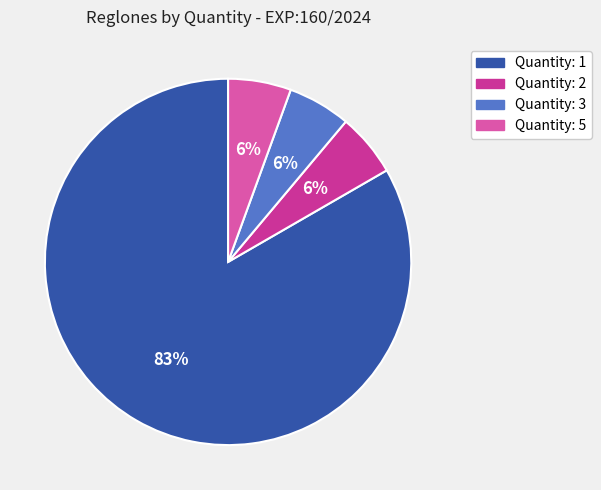

What is the largest slice in the pie chart?

Quantity: 1